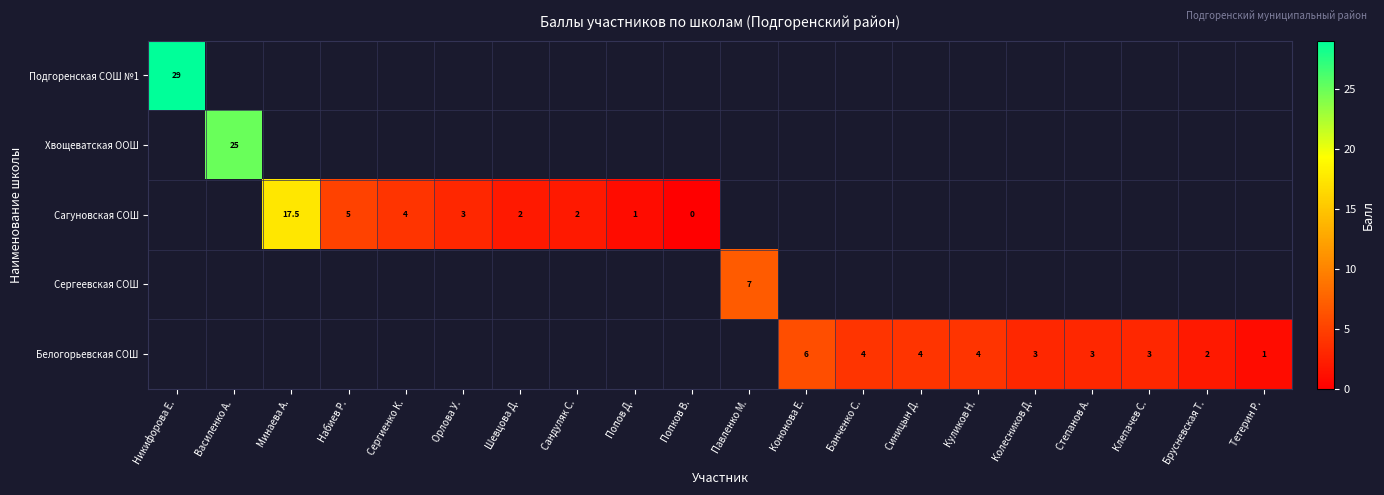

The Сагуновская СОШ series shows 30.2 at Минаева А.. True or false?

False